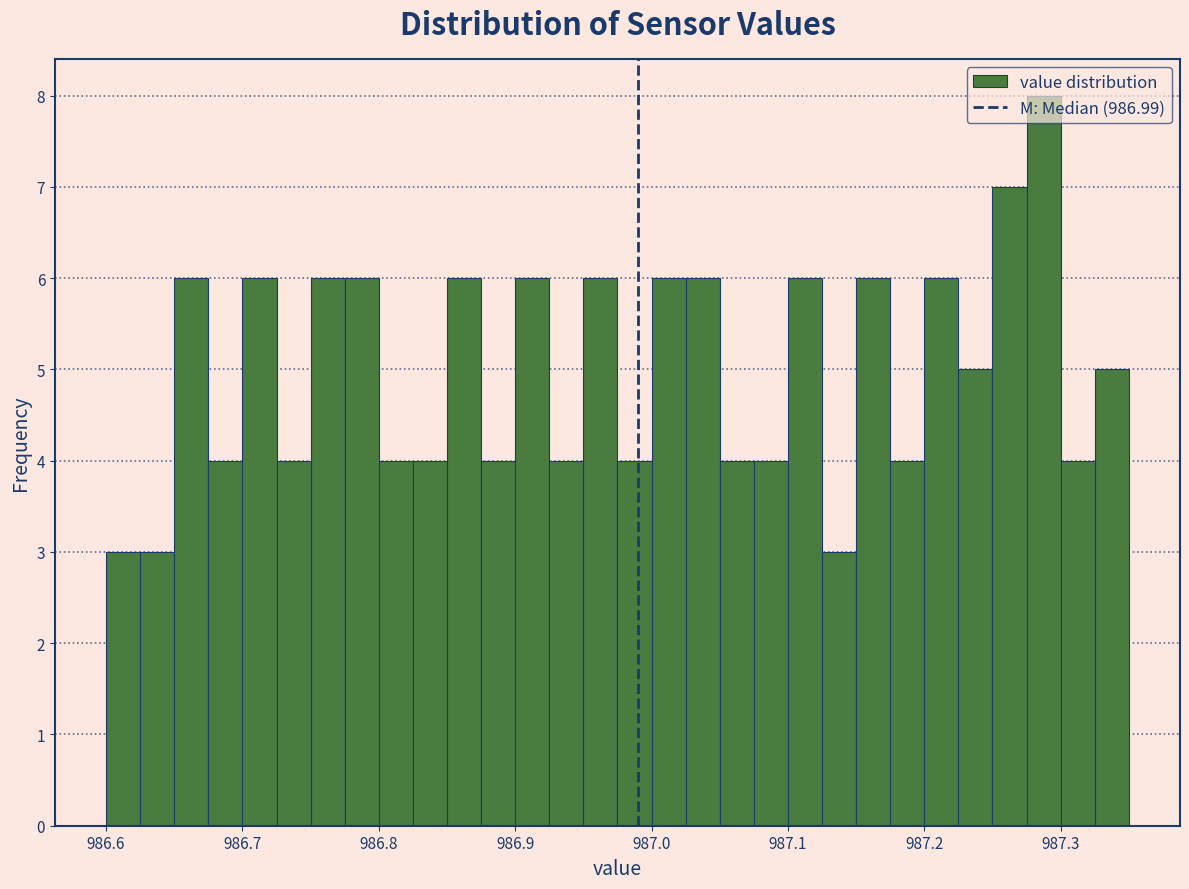

Read against the x-axis, roughly where is the centre of the tallest bar?

987.29